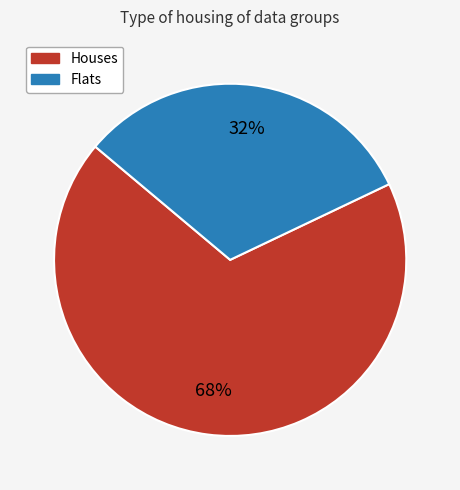

To the nearest percent, what is the average slice percentage?

50%